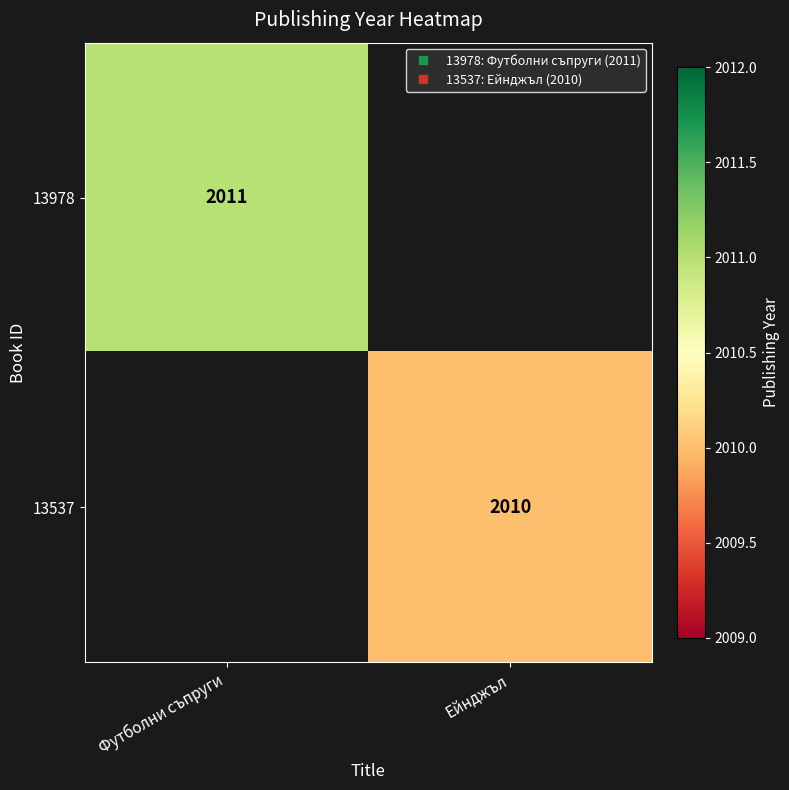

What is the maximum value for 13978?

2011.0